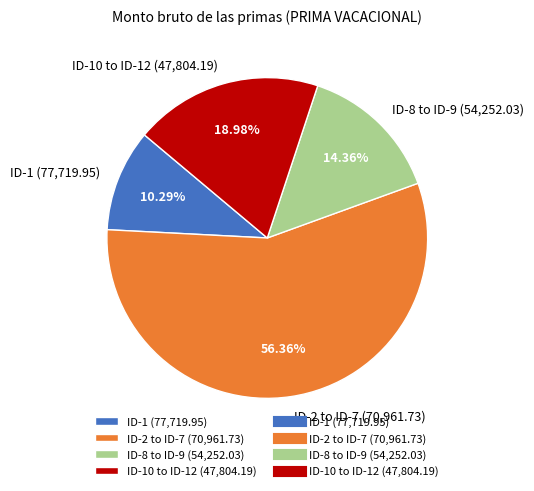

Is the sum of ID-2 to ID-7 (70,961.73) and ID-10 to ID-12 (47,804.19) greater than half?

Yes